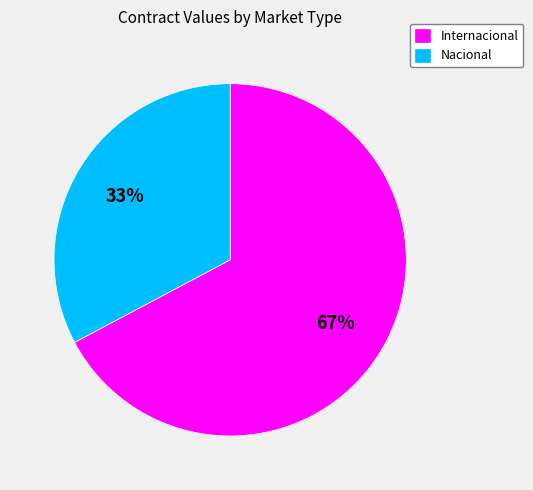

Do Internacional and Nacional together represent more than half of the pie?

Yes